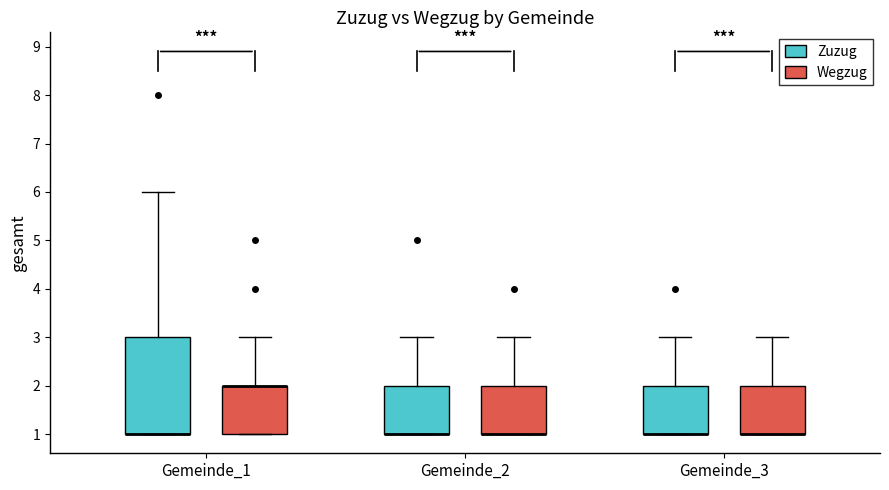

Reading left to right, read every box against the y-axis: the position of its median line, the range the box covers, and the ends of its whiskers. The values are not printed on the chart, so give them approximately, as read against the axis.

Gemeinde_1 (Zuzug): median 1 (drawn on the box's lower edge), box 1 to 3, whiskers 1 to 6
Gemeinde_1 (Wegzug): median 2 (drawn on the box's upper edge), box 1 to 2, whiskers 1 to 3
Gemeinde_2 (Zuzug): median 1 (drawn on the box's lower edge), box 1 to 2, whiskers 1 to 3
Gemeinde_2 (Wegzug): median 1 (drawn on the box's lower edge), box 1 to 2, whiskers 1 to 3
Gemeinde_3 (Zuzug): median 1 (drawn on the box's lower edge), box 1 to 2, whiskers 1 to 3
Gemeinde_3 (Wegzug): median 1 (drawn on the box's lower edge), box 1 to 2, whiskers 1 to 3